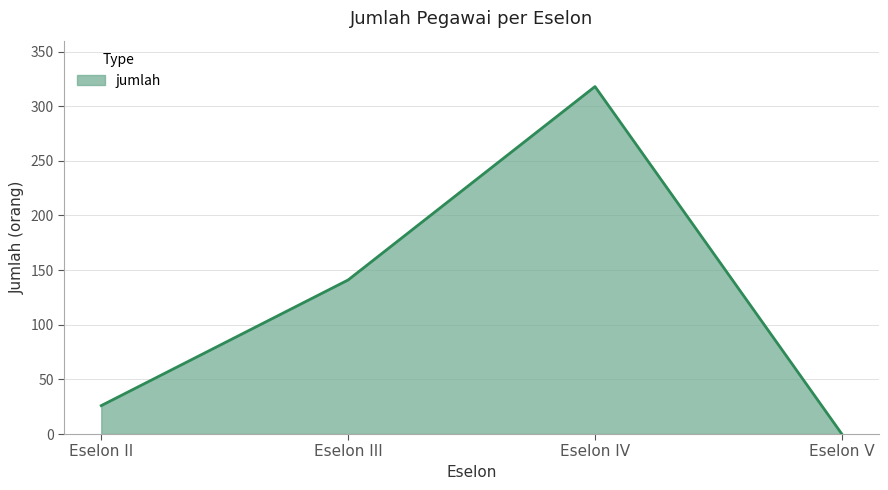

Reading right to left, list all the values displayed in this chart.

0	318	141	26